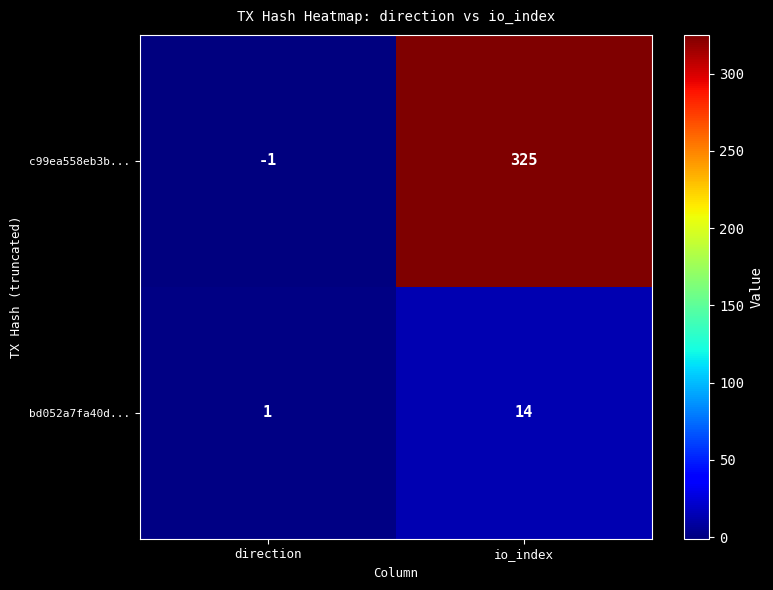

Count the number of data series in this chart.

2